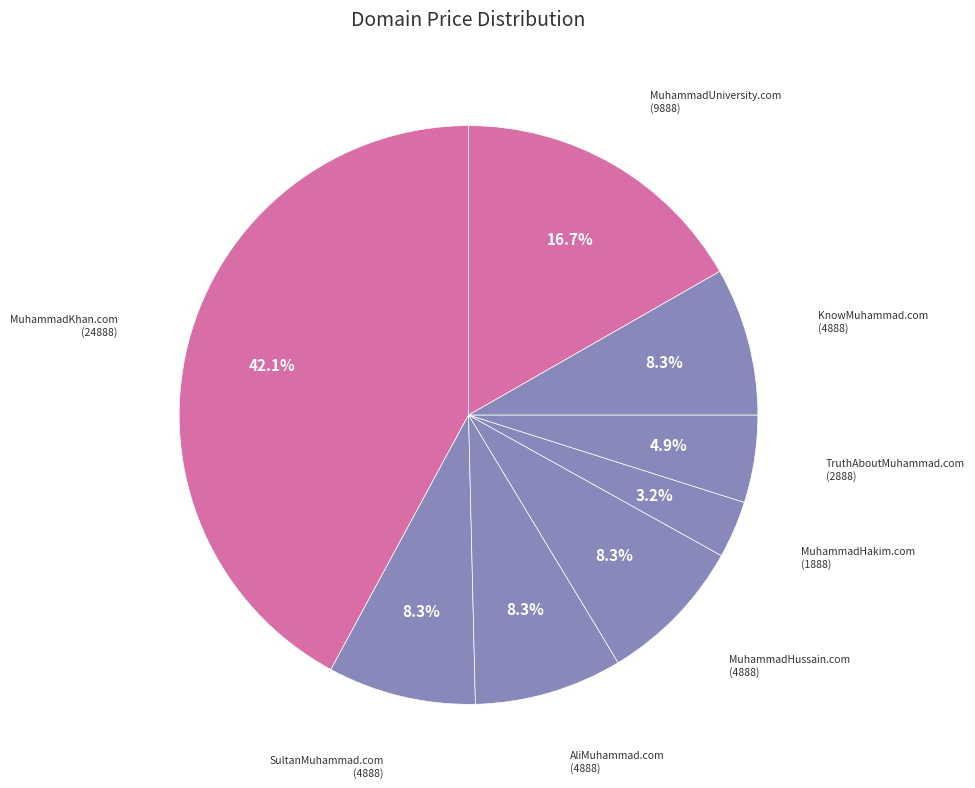

Is there any slice that represents more than half of the pie?

No